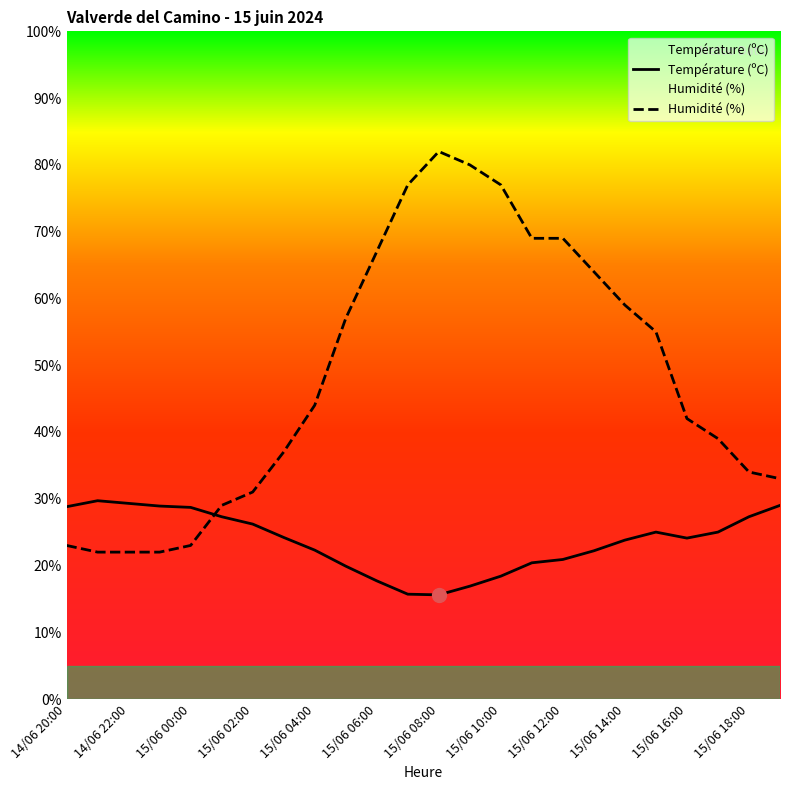

At which label is Humidité (%) closest to 52?

19